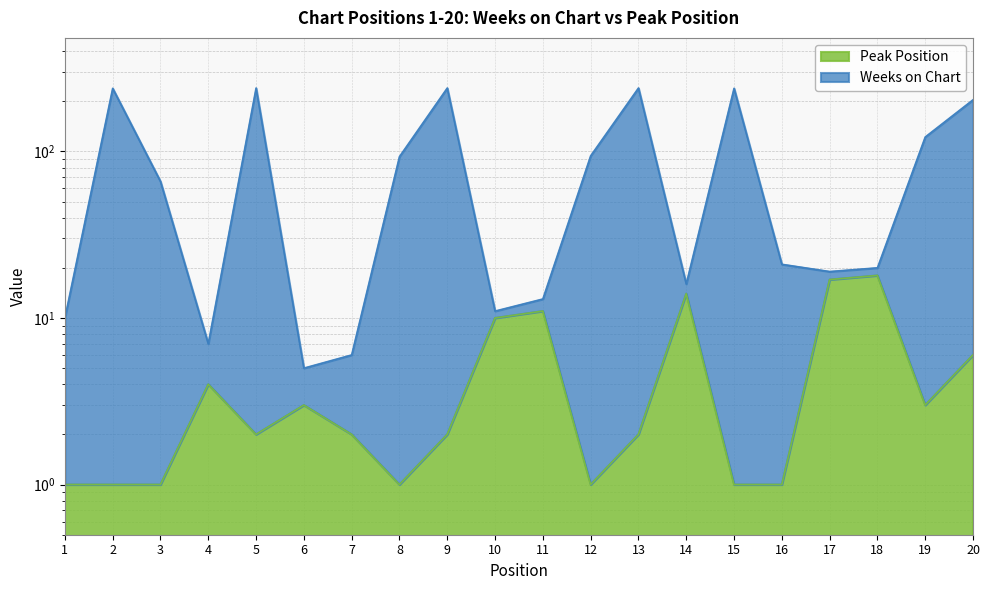

What is the average value of the Peak Position series?

5